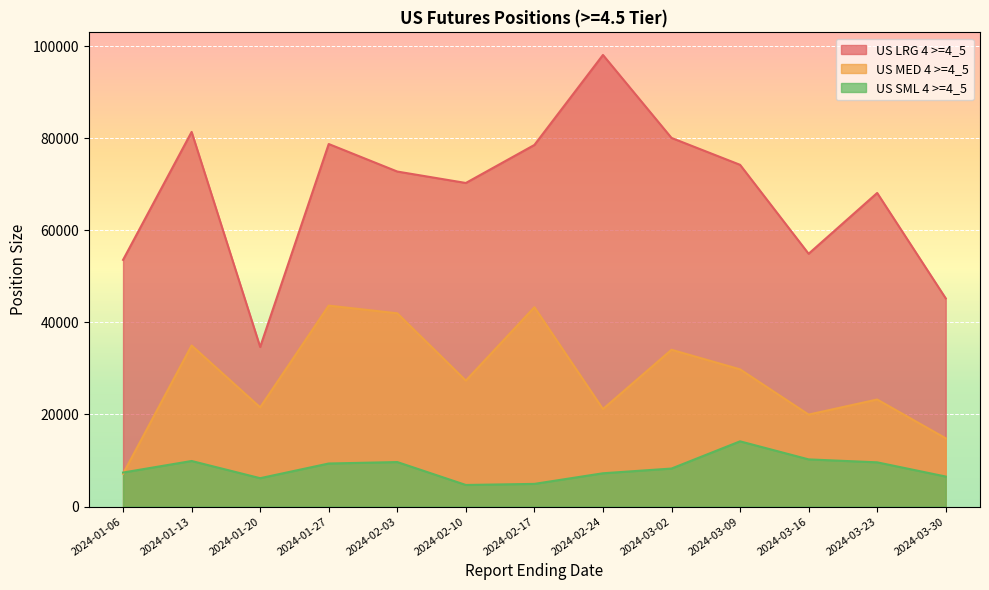

What are all the series names shown in the legend?

US LRG 4 >=4_5, US MED 4 >=4_5, US SML 4 >=4_5